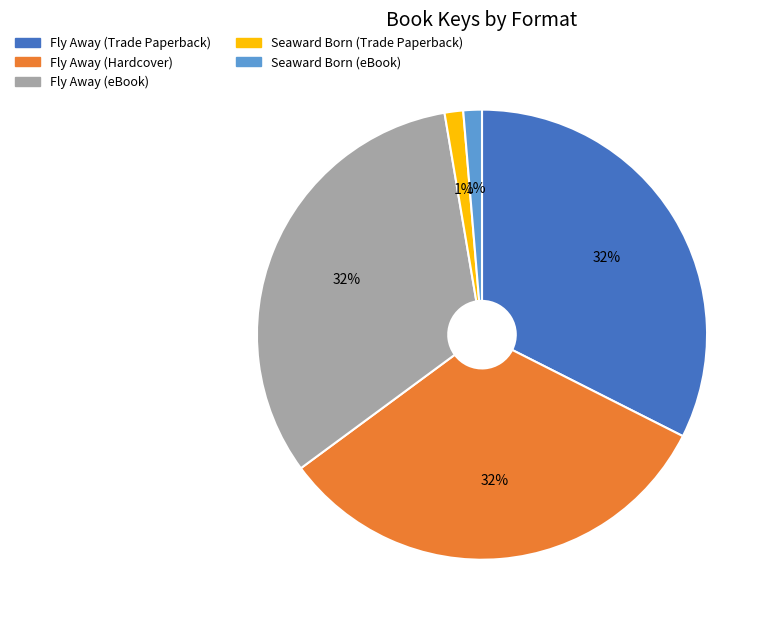

What percentage is the Seaward Born (eBook) slice, to the nearest percent?

1%